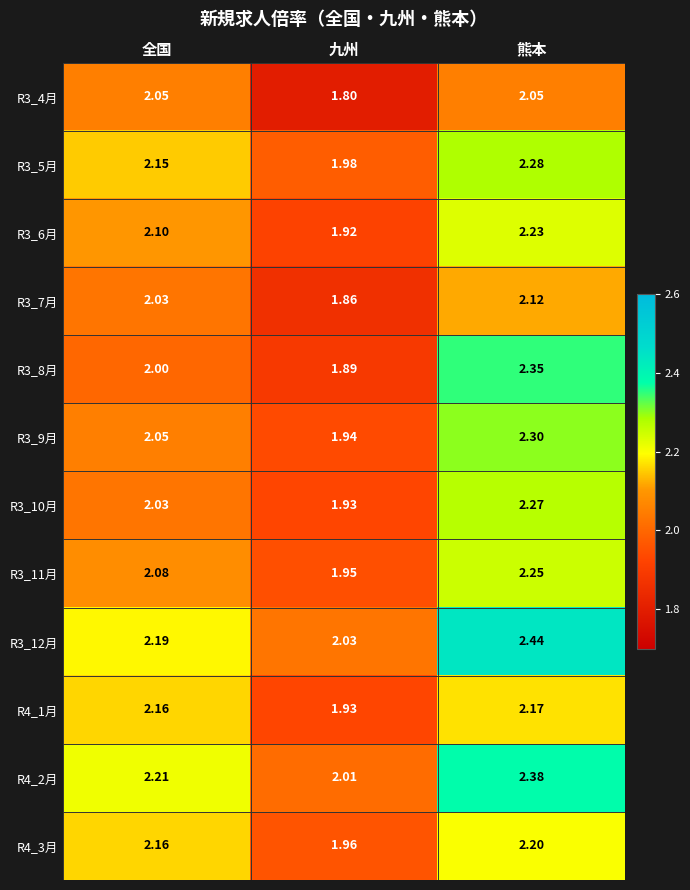

At which label is R3_6月 closest to 2?

九州